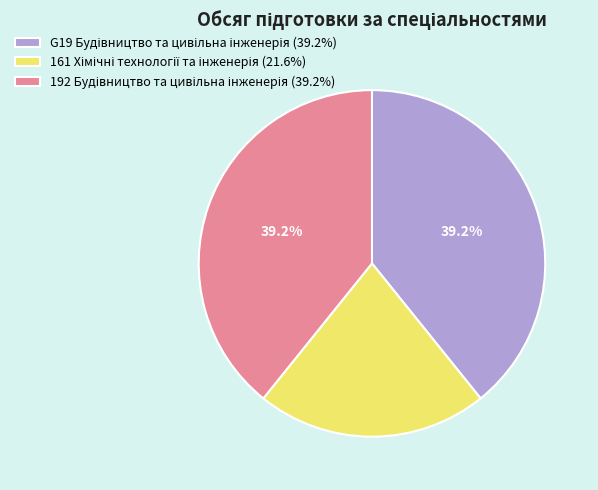

Is there a majority slice in this chart?

No